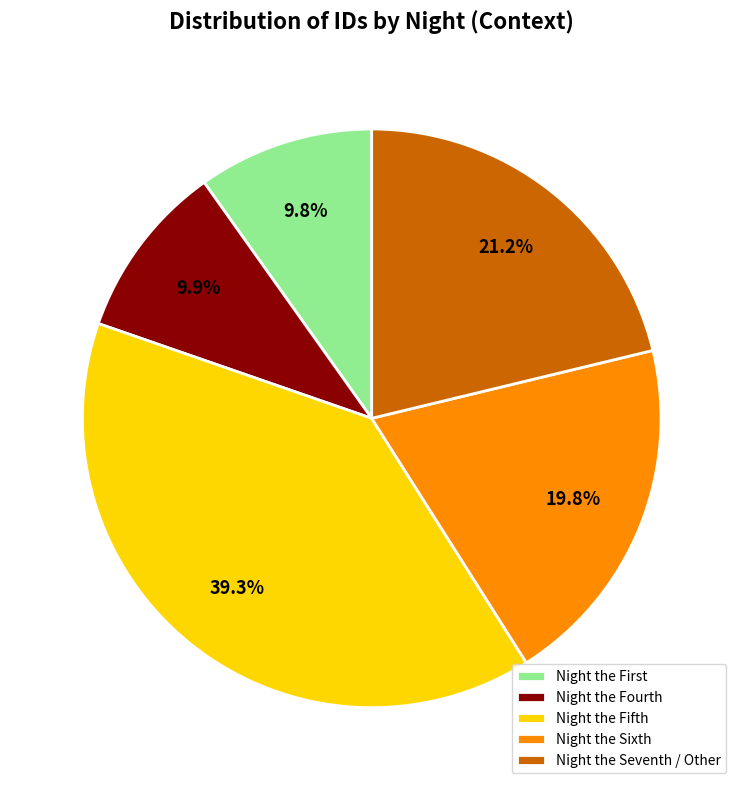

Do Night the Fifth and Night the Sixth together represent more than half of the pie?

Yes